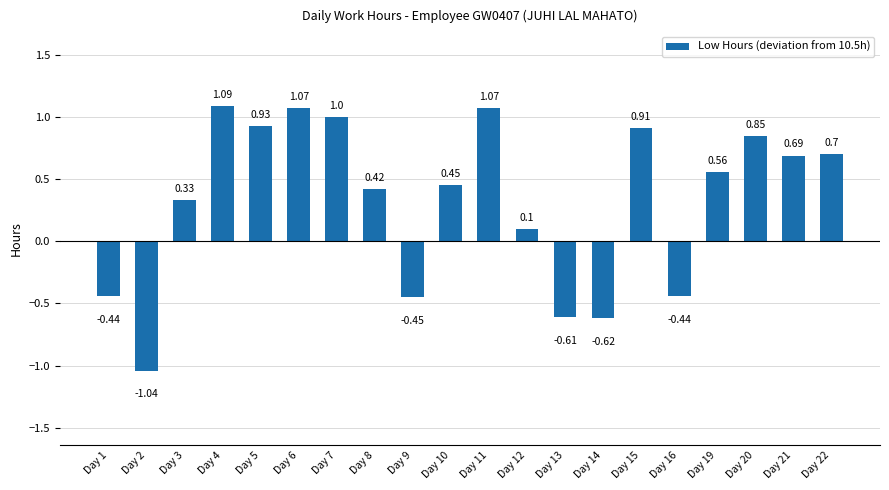

What is the sum of the values at Day 16 and Day 14?

-1.1